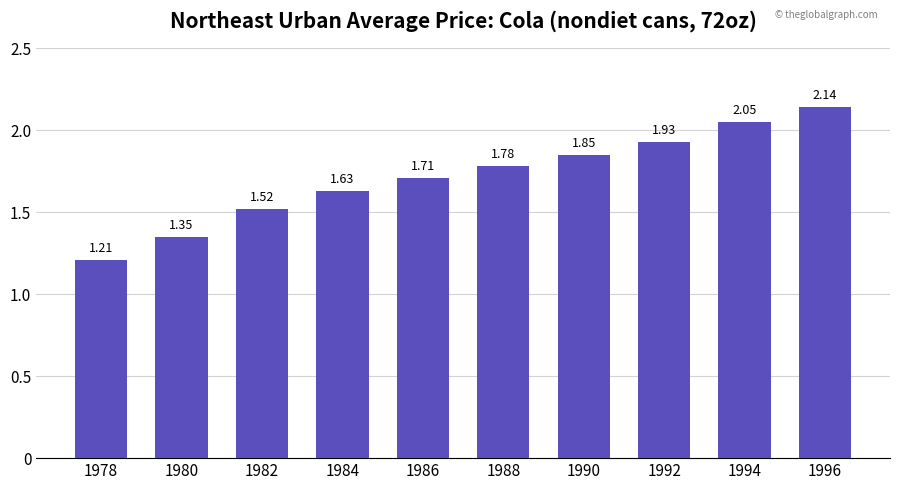

What is the change in value from 1986 to 1992?

+0.2